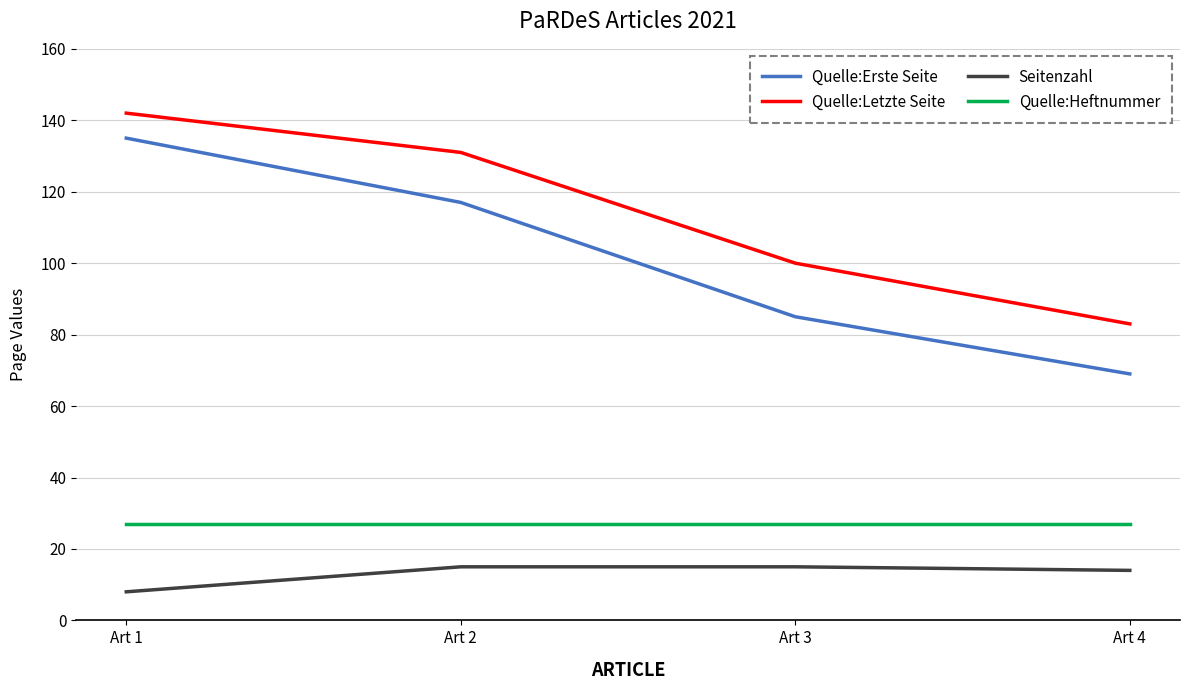

At how many categories does at least one series exceed 99?

3